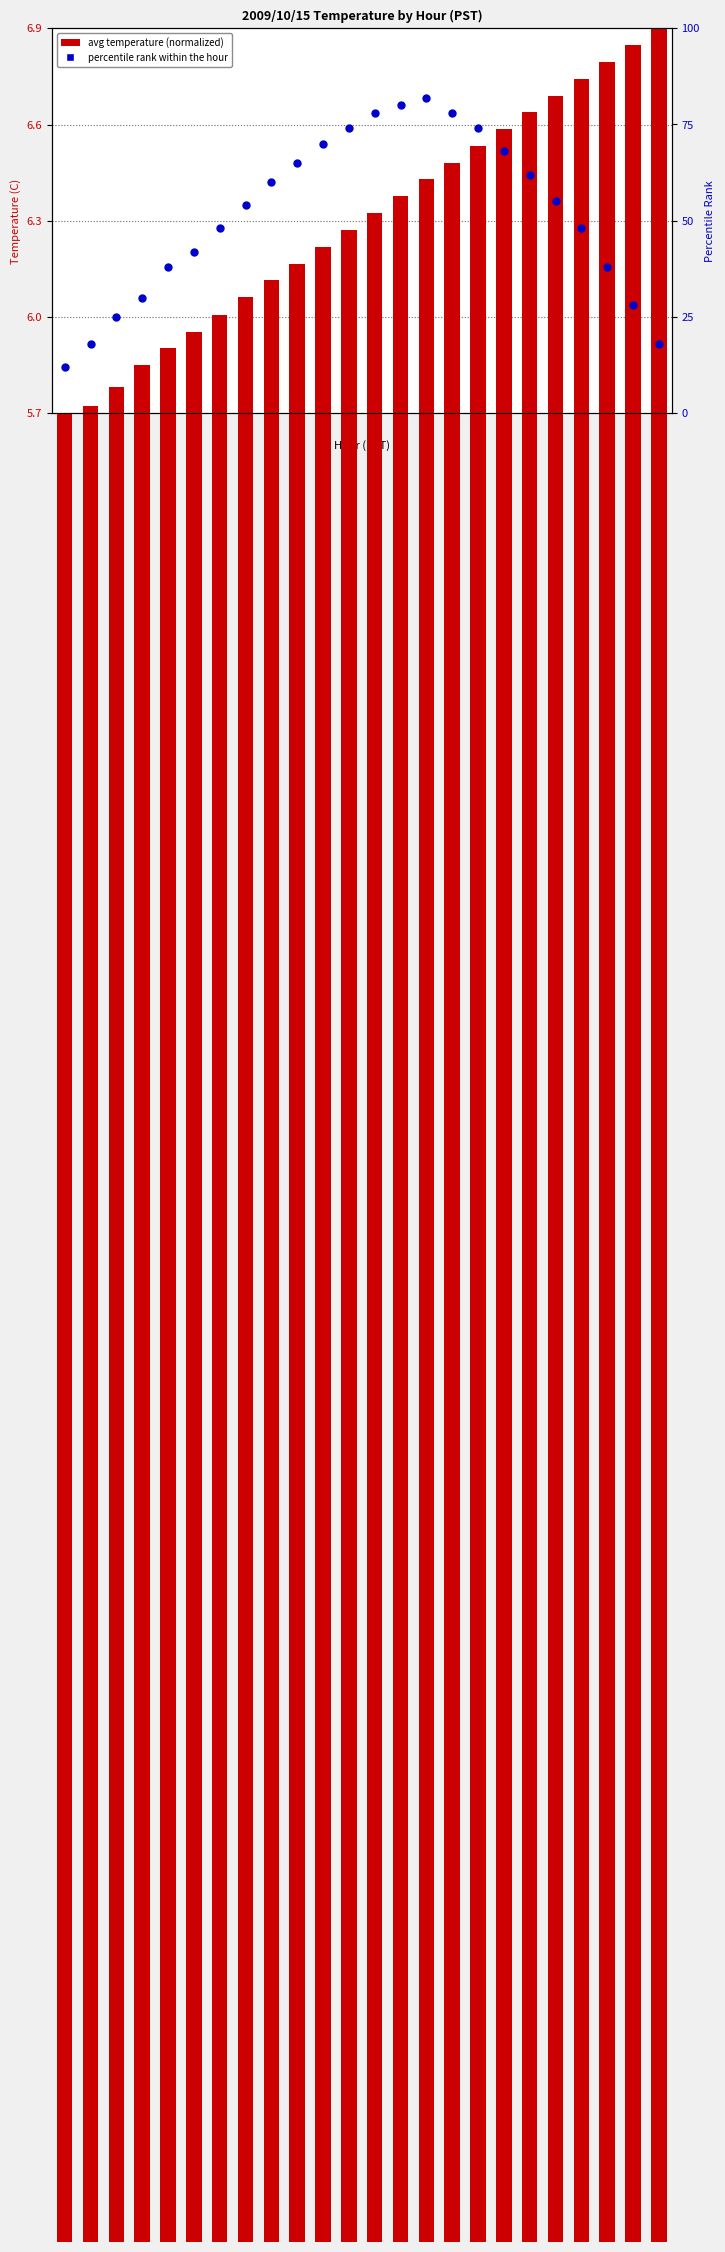

Which series has the largest total across all categories?

percentile rank within the hour